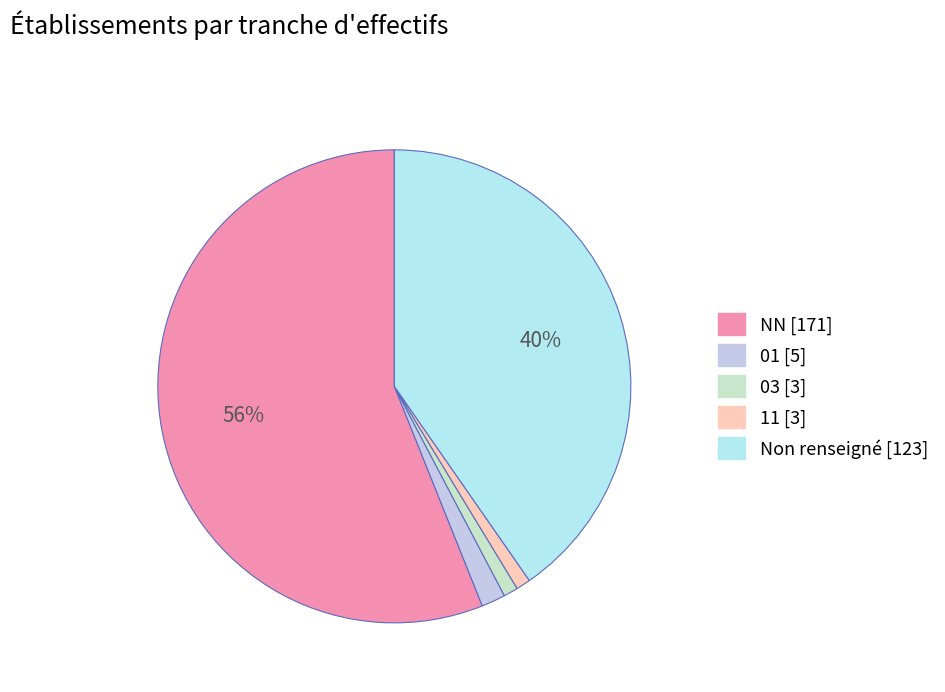

How many segments does this pie chart have?

5